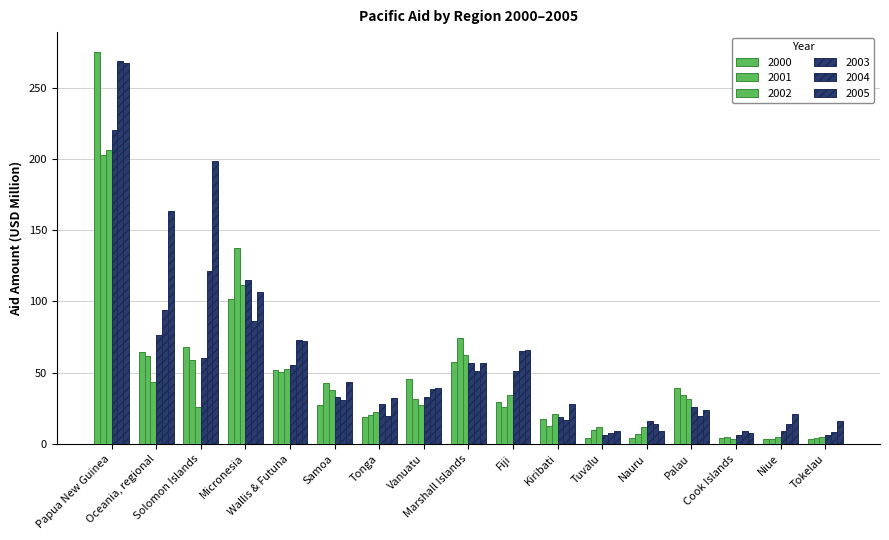

What is the approximate value of 2001 at Samoa?

42.8